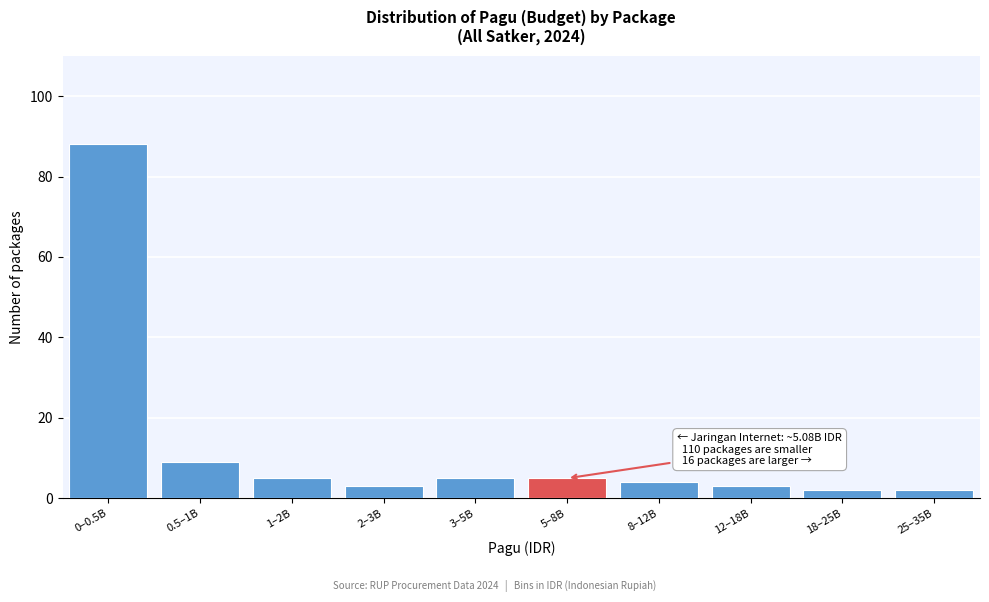

Reading left to right, transcribe all the data shown in this chart.

88	9	5	3	5	5	4	3	2	2